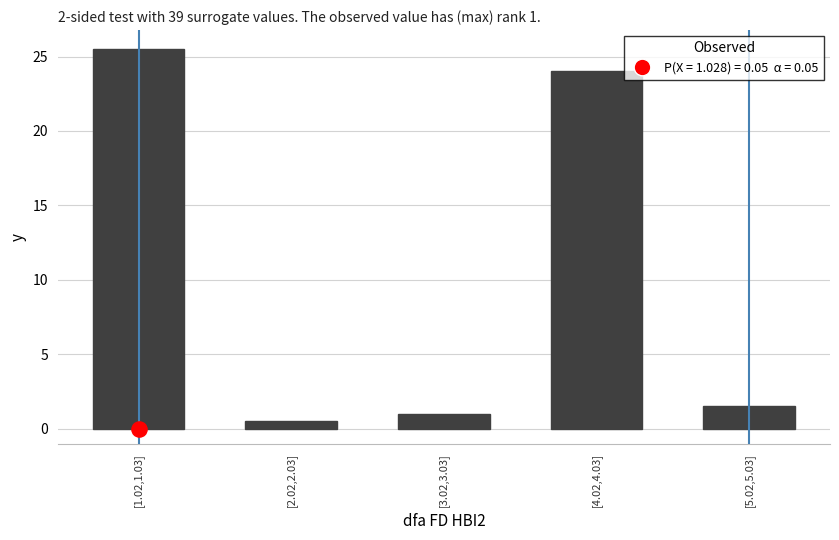

Which has a higher value, [4.02,4.03] or [5.02,5.03]?

[4.02,4.03]